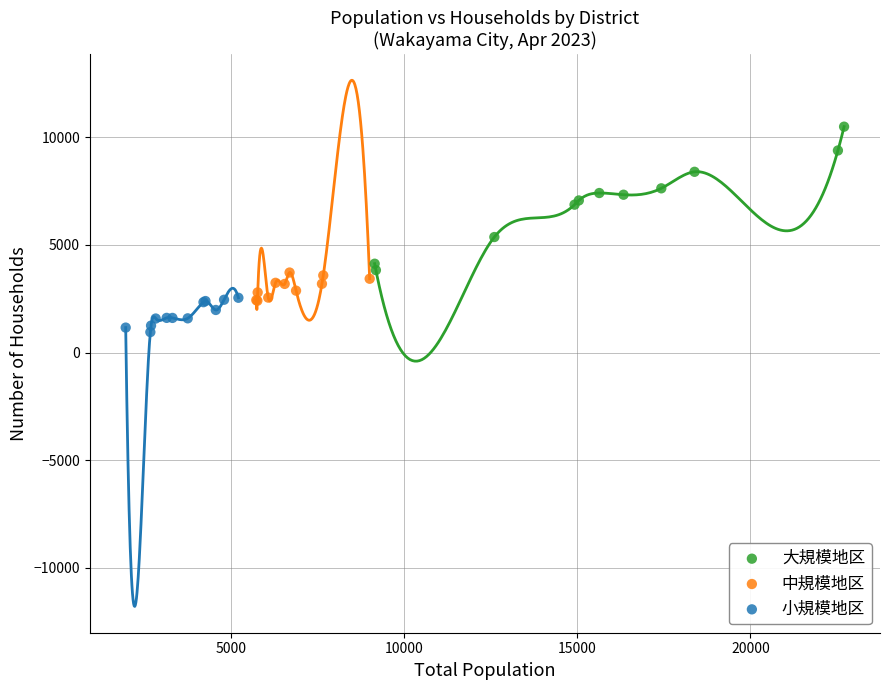

What are all the series names shown in the legend?

大規模地区, 中規模地区, 小規模地区